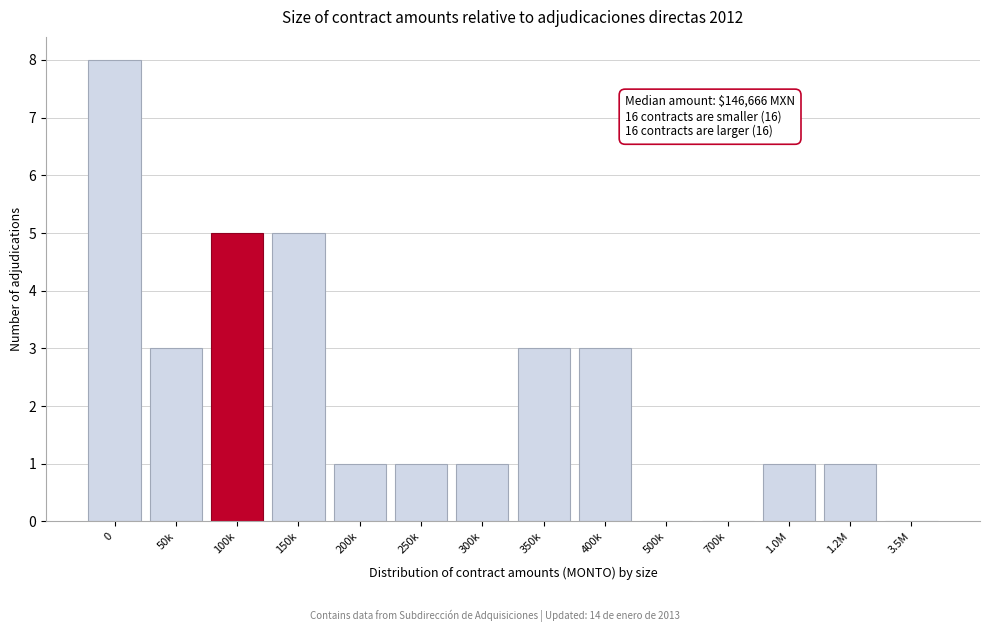

Reading right to left, transcribe all the data shown in this chart.

3.5M=0	1.2M=1	1.0M=1	700k=0	500k=0	400k=3	350k=3	300k=1	250k=1	200k=1	150k=5	100k=5	50k=3	0=8